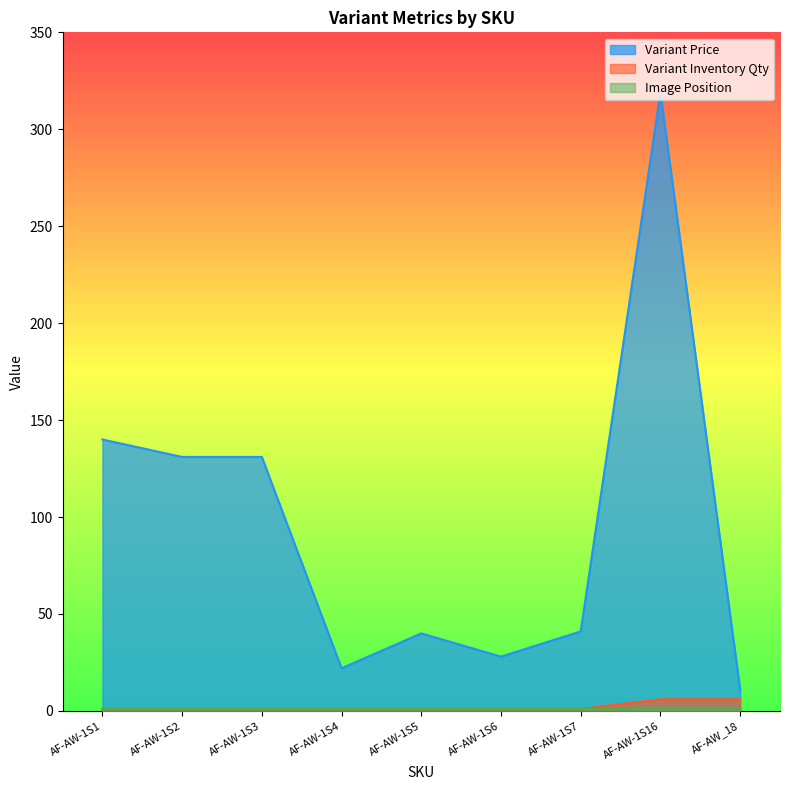

True or false: Variant Inventory Qty and Variant Price cross at least once.

False